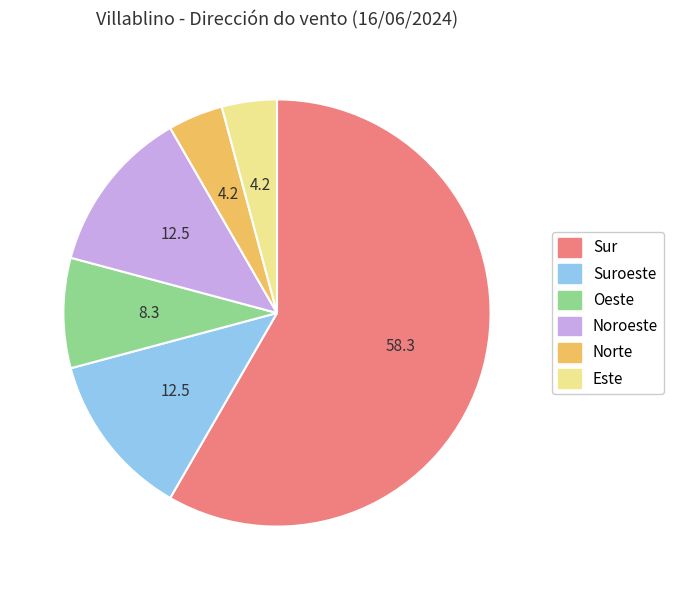

Is there any slice that represents more than half of the pie?

Yes